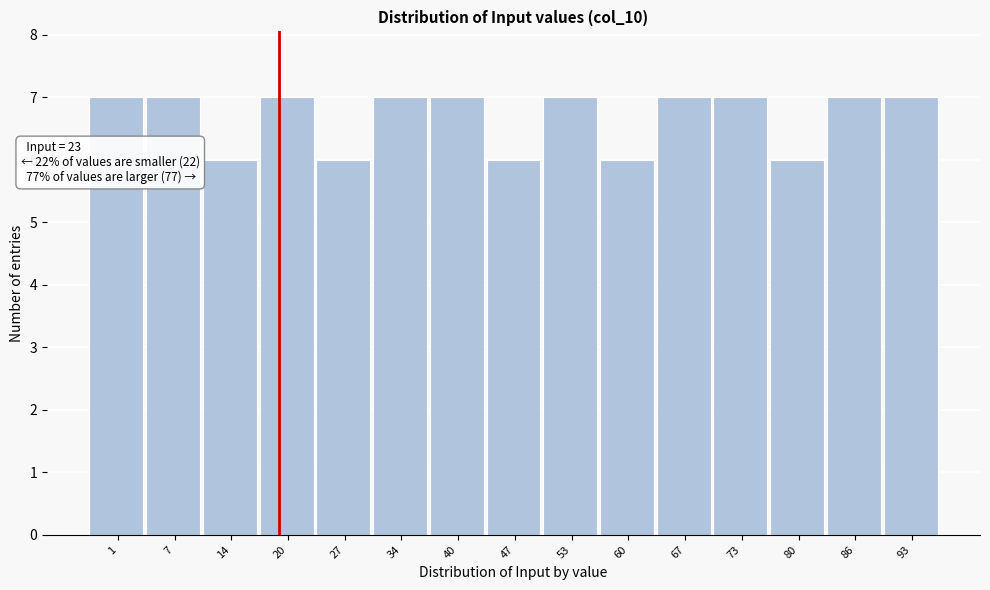

Reading left to right, what are all the values shown in this chart?

7	7	6	7	6	7	7	6	7	6	7	7	6	7	7